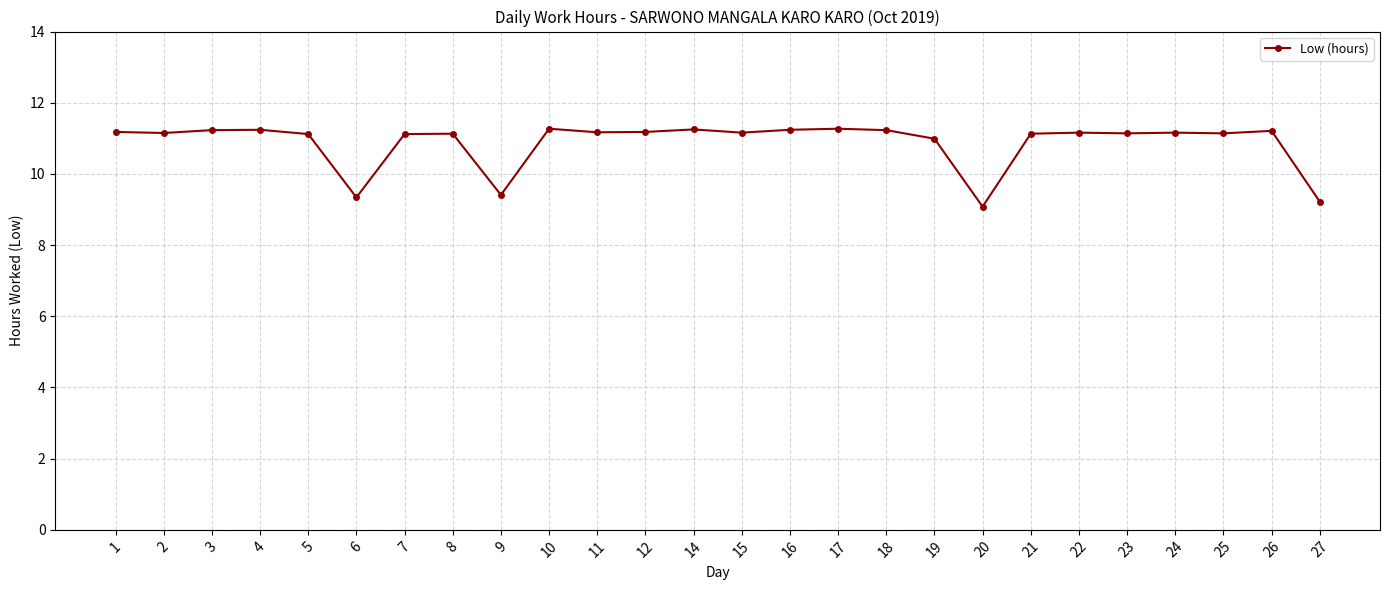

How many categories are shown in the chart?

26